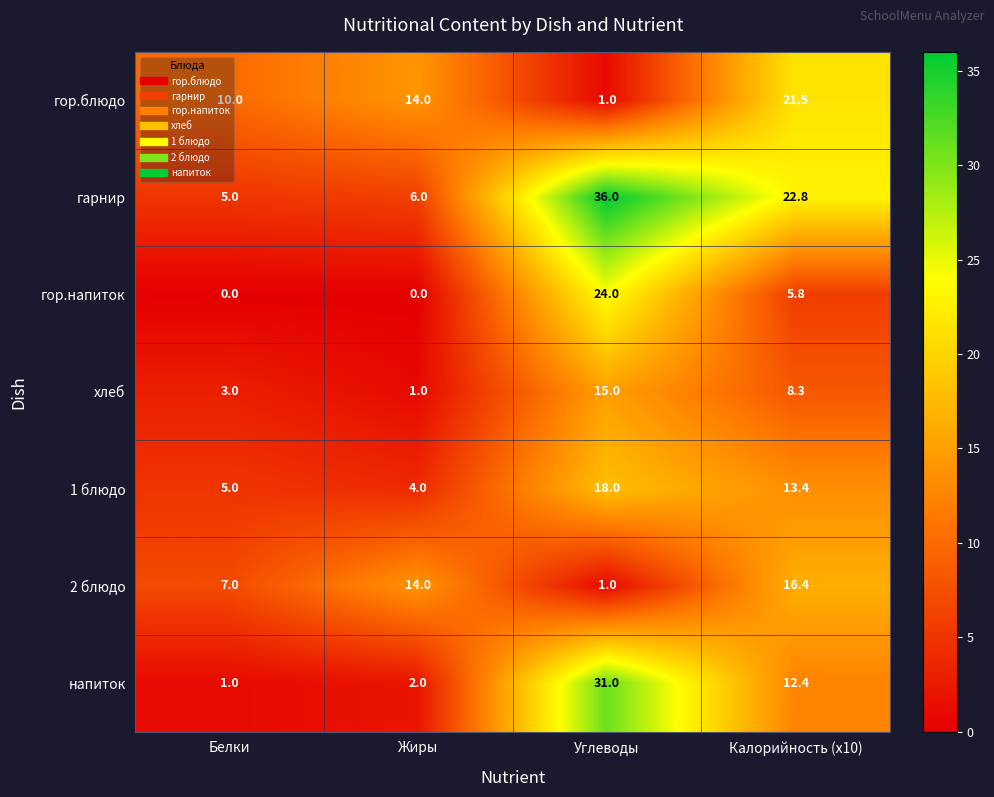

At which category is the sum across all series the highest?

Углеводы